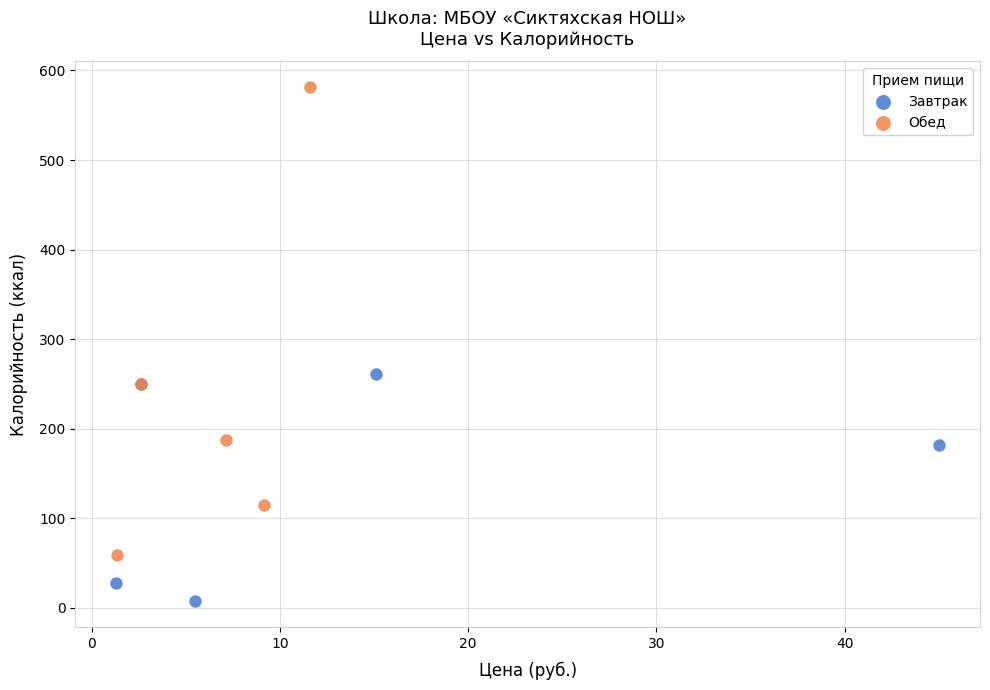

Which series contains the lowest Y value?

Завтрак